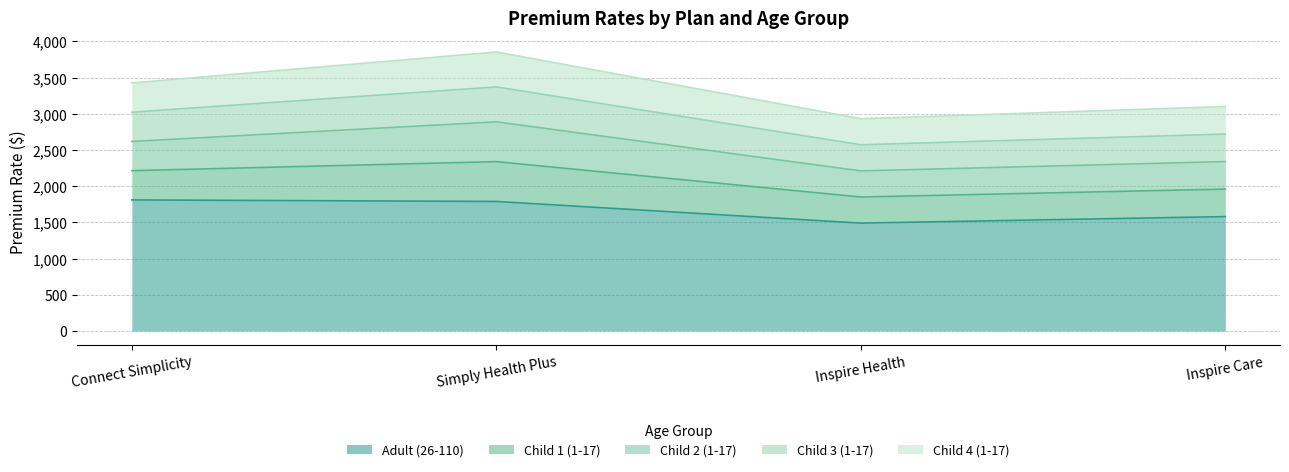

At which label does Child 1 (1-17) first exceed 403?

Connect Simplicity